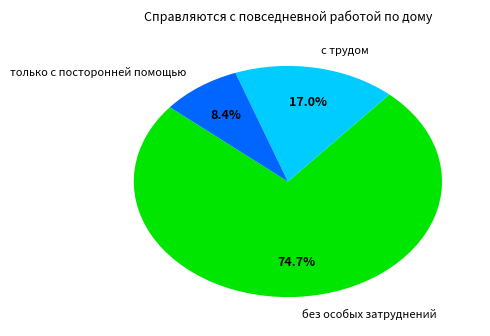

Between только с посторонней помощью and без особых затруднений, which is larger?

без особых затруднений